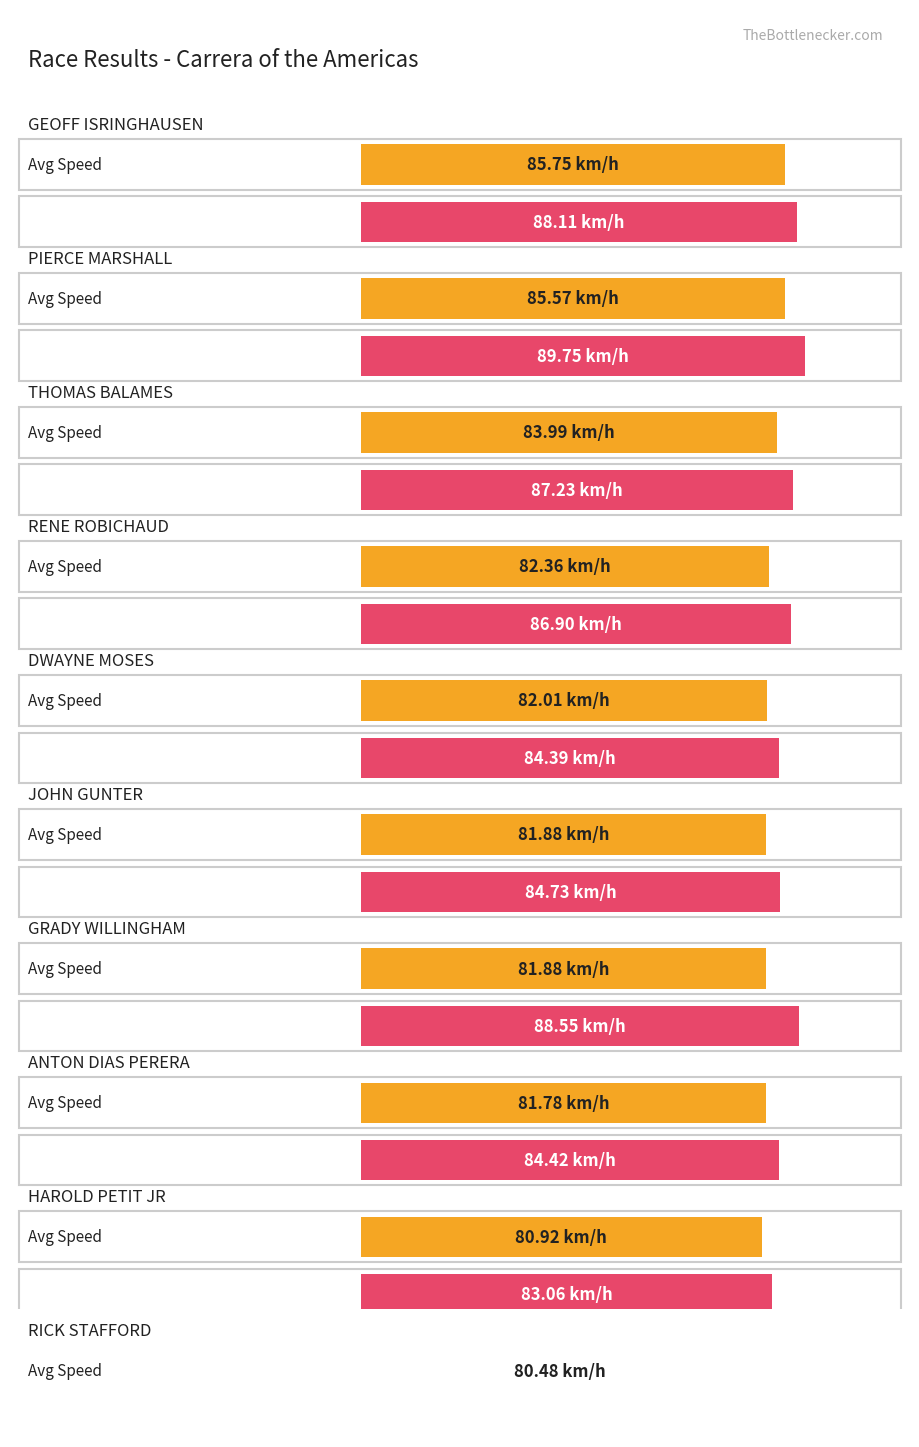

How many bars are there in total?

20